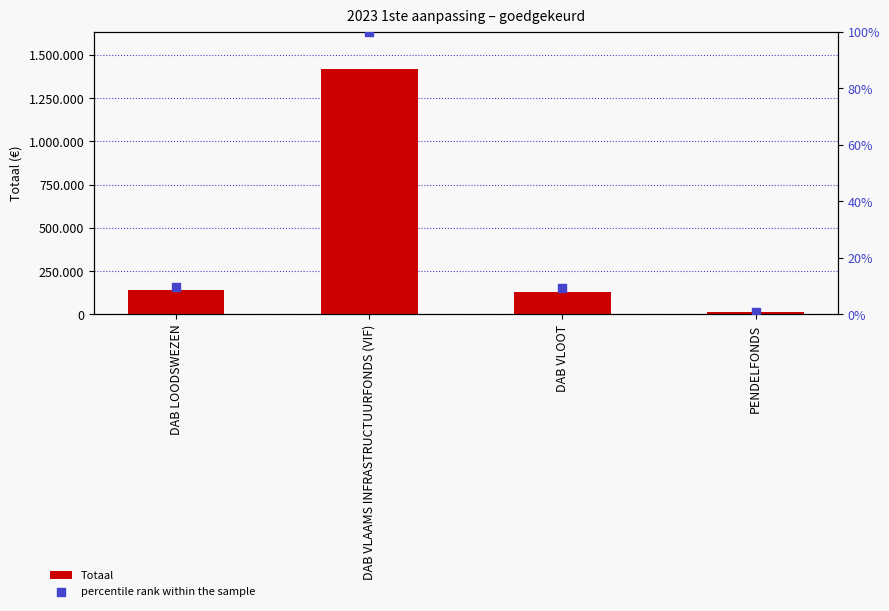

Which series has the widest spread of Y values?

Totaal